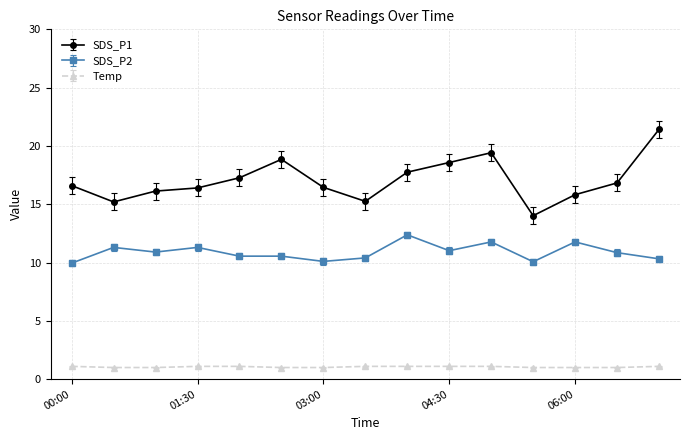

At how many categories does at least one series exceed 12?

15